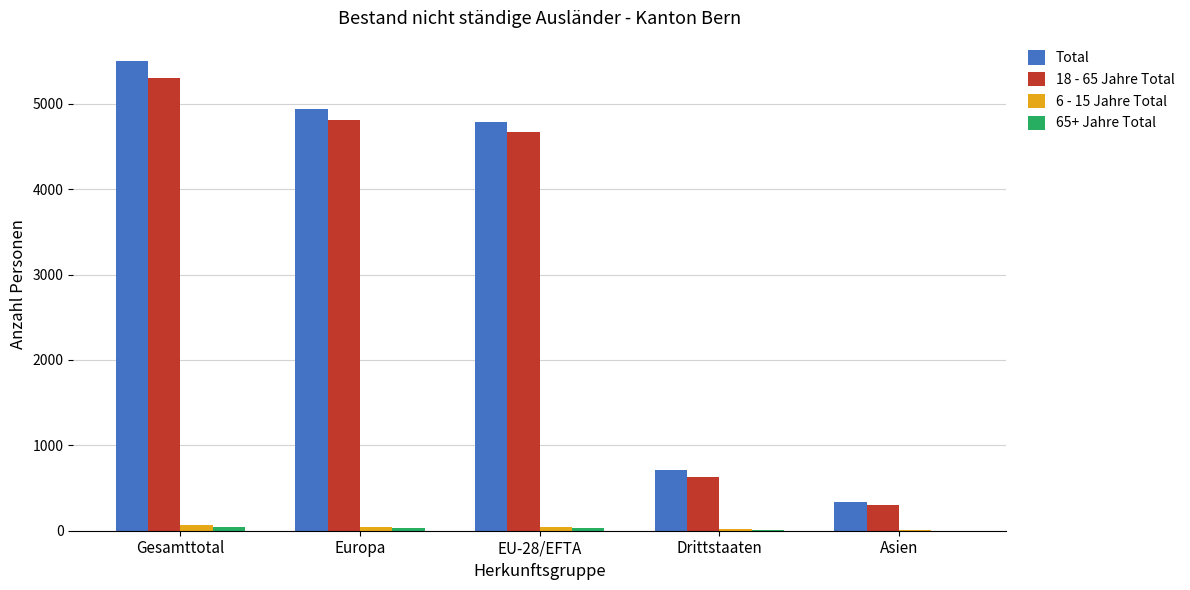

Which label corresponds to the largest value in the chart?

Gesamttotal